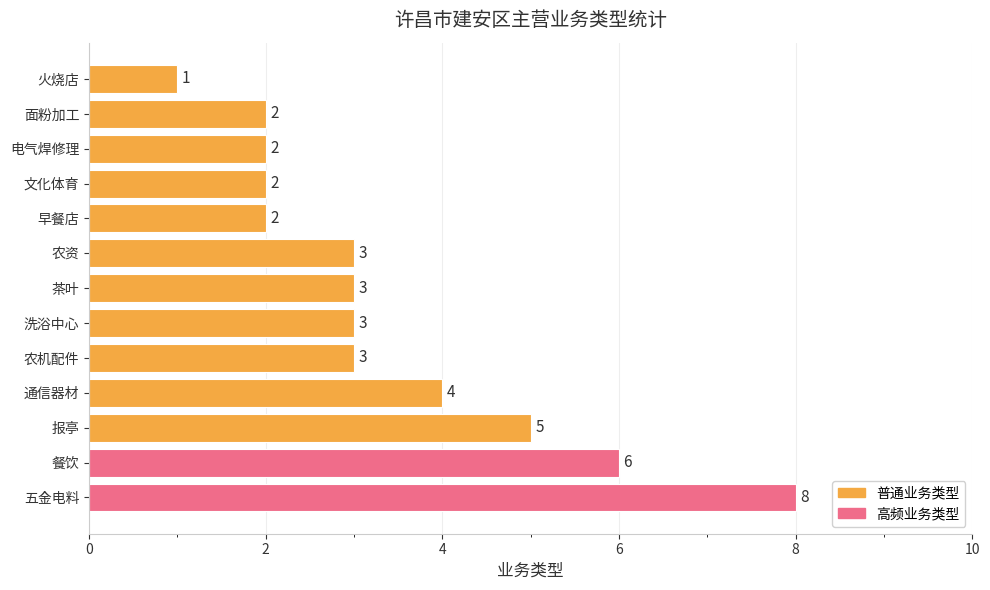

What is the difference between the maximum and second lowest values?

6